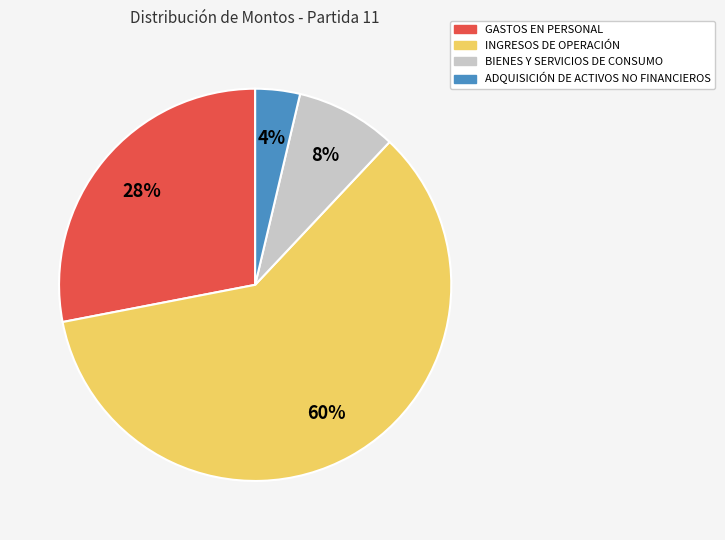

How many segments does this pie chart have?

4